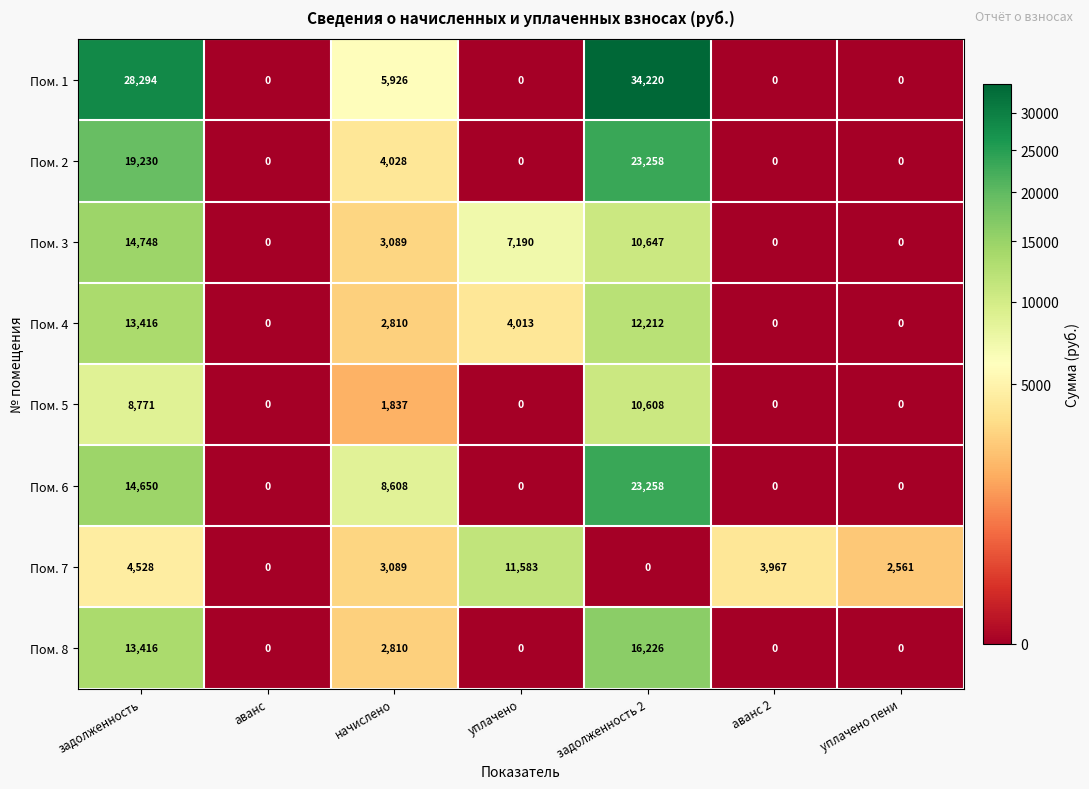

True or false: Пом. 3 has a value of 6820 at задолженность 2.

False